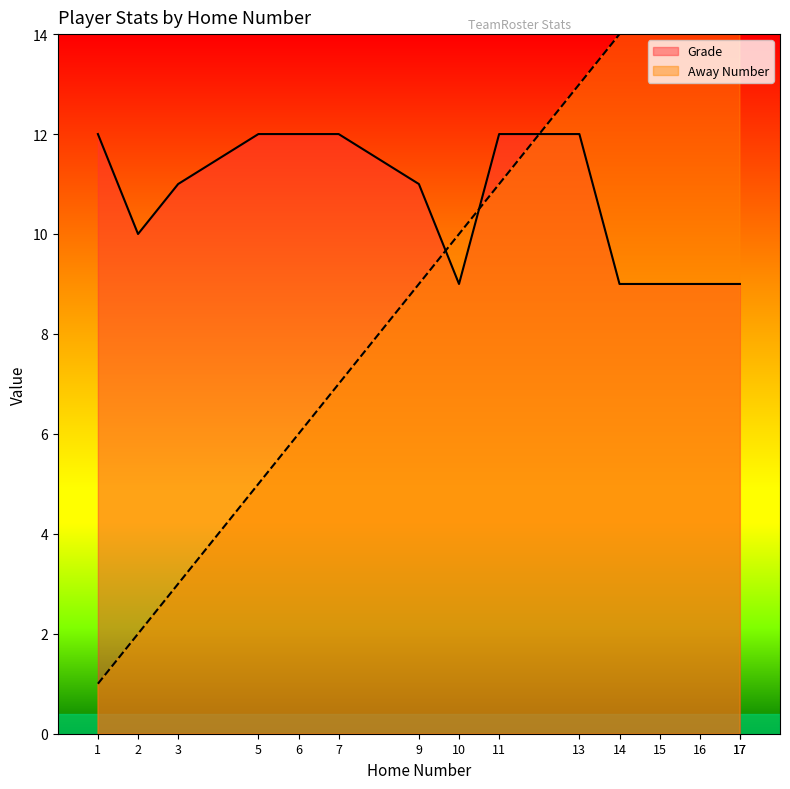

How many lines are shown in the chart?

2